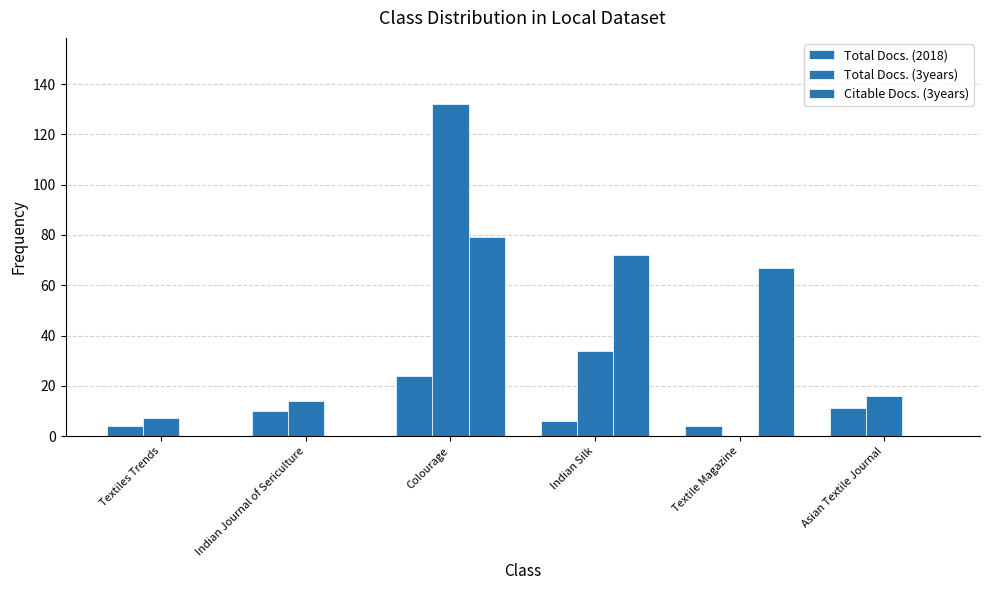

How many data points does each series have?

6